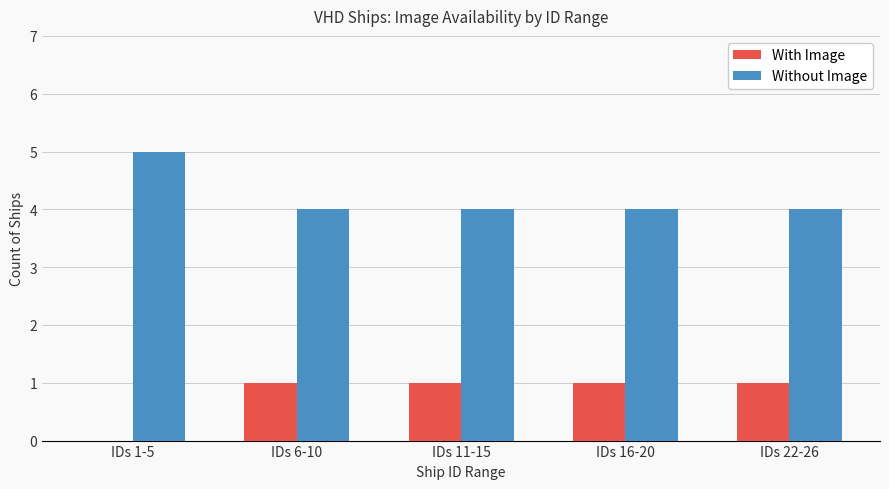

What are all the series names shown in the legend?

With Image, Without Image